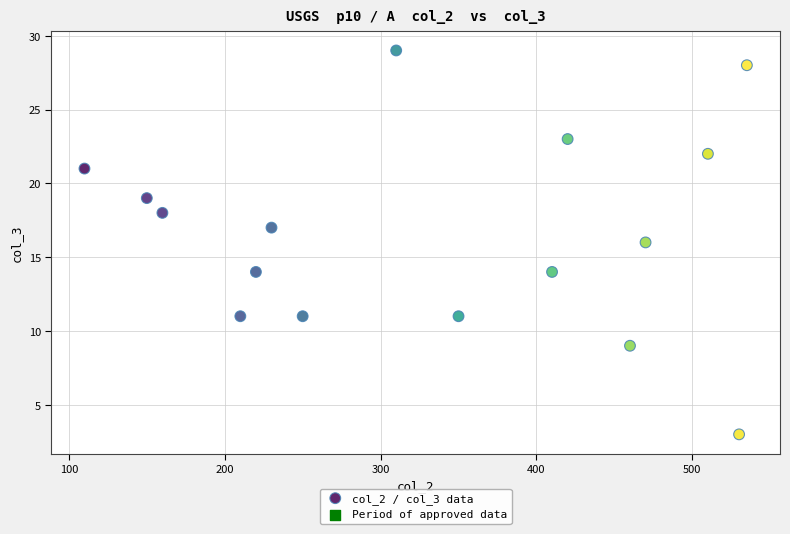

What is the range of X values (max minus min)?

425